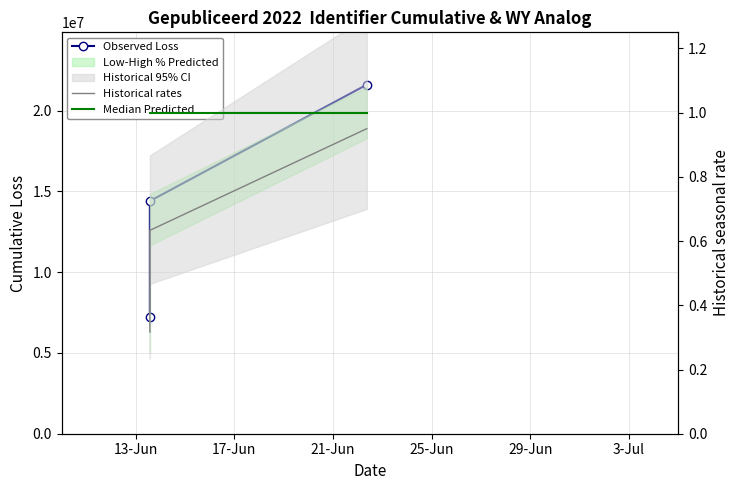

What is the label of the 1st point from the right?

21-Jun